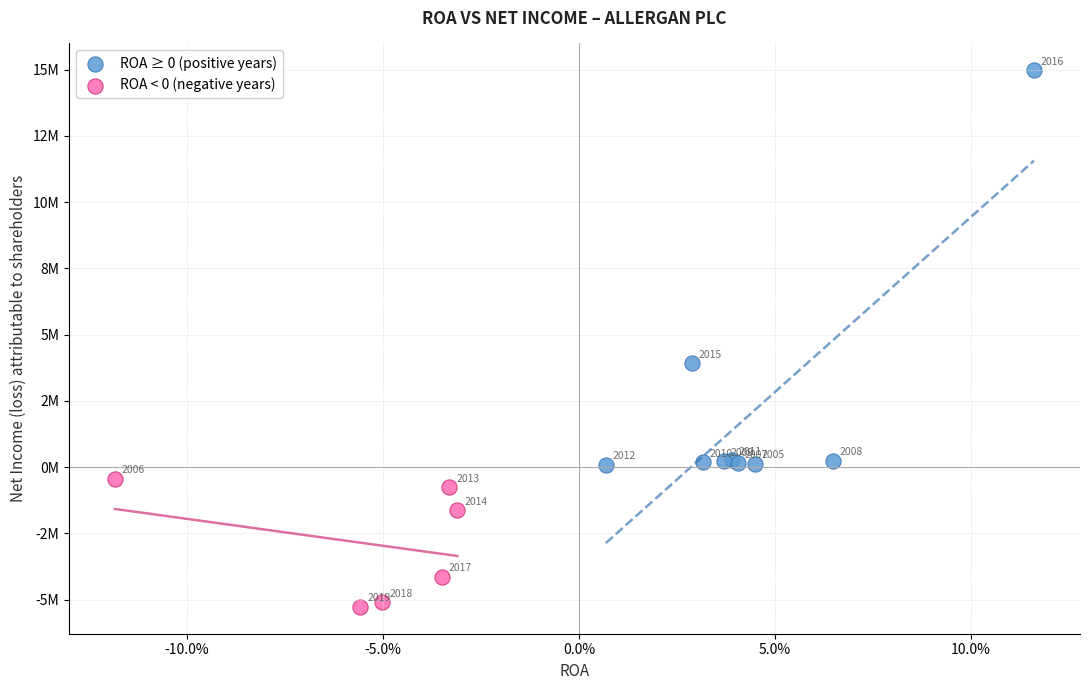

Which series contains the lowest Y value?

ROA < 0 (negative years)